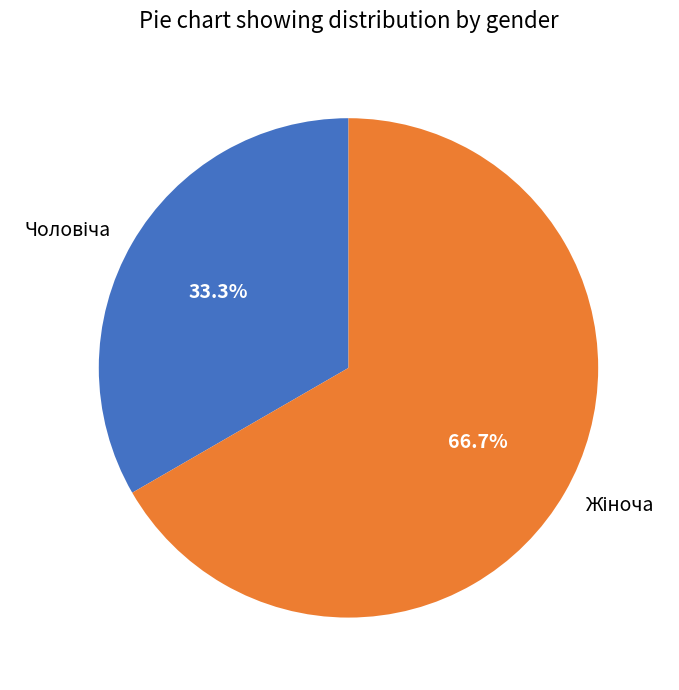

Is there any slice that represents more than half of the pie?

Yes